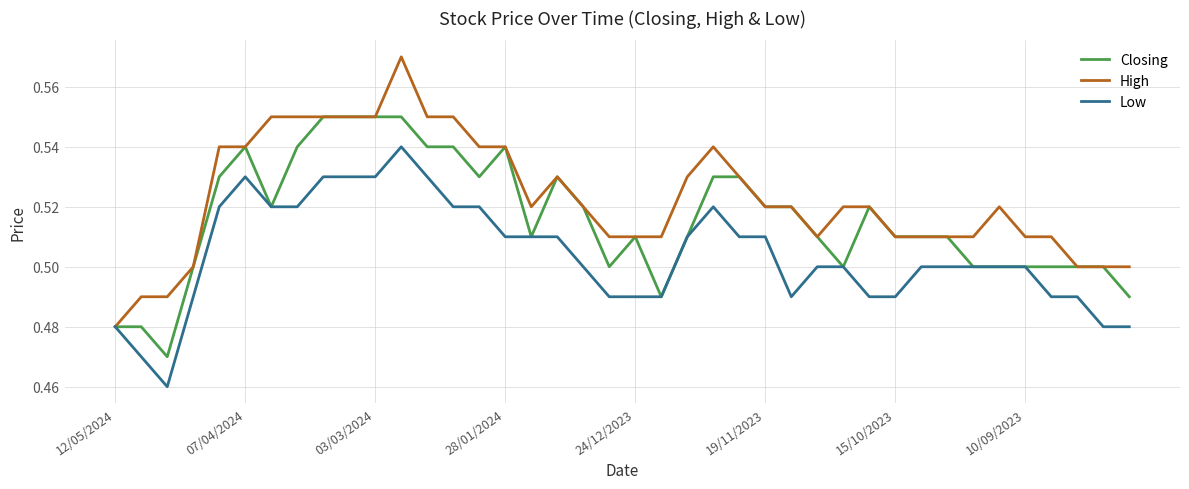

How many lines are shown in the chart?

3